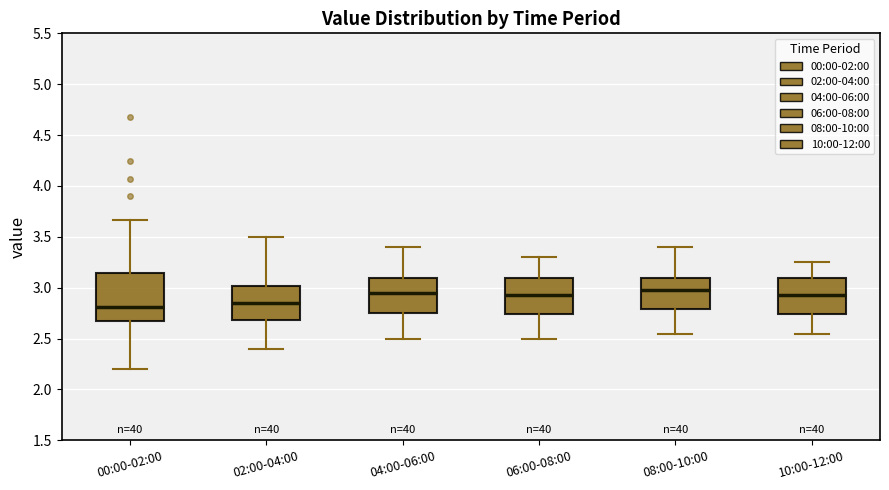

Reading left to right, read every box against the y-axis: the position of its median line, the range the box covers, and the ends of its whiskers. The values are not printed on the chart, so give them approximately, as read against the axis.

00:00-02:00: median 2.80, box 2.65 to 3.15, whiskers 2.20 to 3.65
02:00-04:00: median 2.85, box 2.70 to 3.00, whiskers 2.40 to 3.50
04:00-06:00: median 2.95, box 2.75 to 3.10, whiskers 2.50 to 3.40
06:00-08:00: median 2.95, box 2.75 to 3.10, whiskers 2.50 to 3.30
08:00-10:00: median 3.00, box 2.80 to 3.10, whiskers 2.55 to 3.40
10:00-12:00: median 2.95, box 2.75 to 3.10, whiskers 2.55 to 3.25